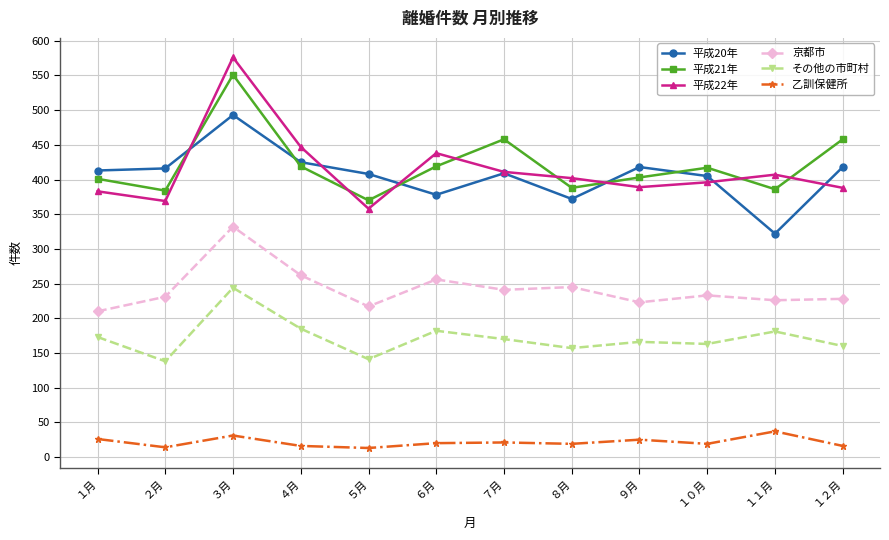

Count the number of data series in this chart.

6